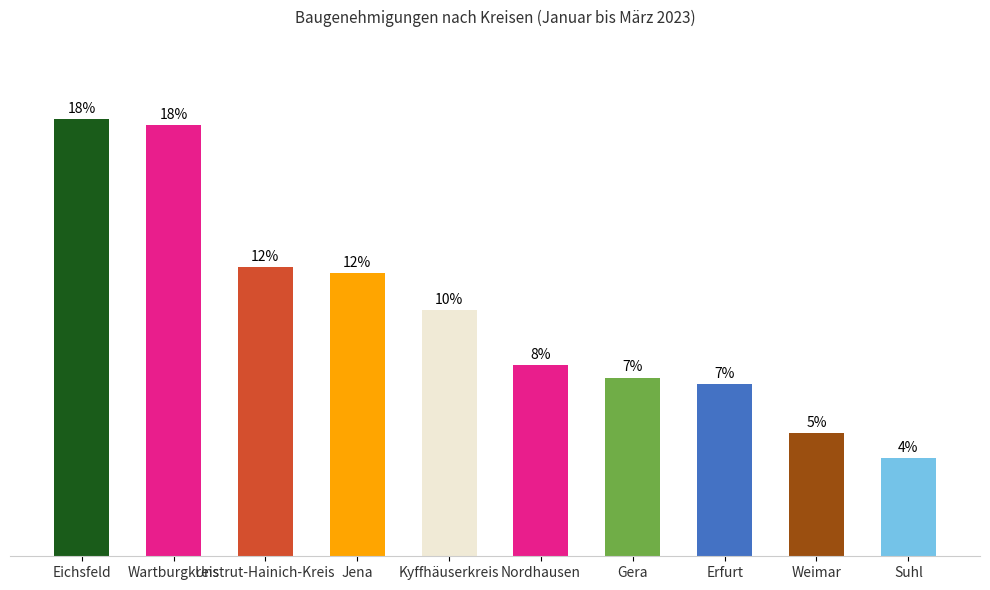

Approximately how many times larger is the value at Wartburgkreis compared to Unstrut-Hainich-Kreis?

1.5